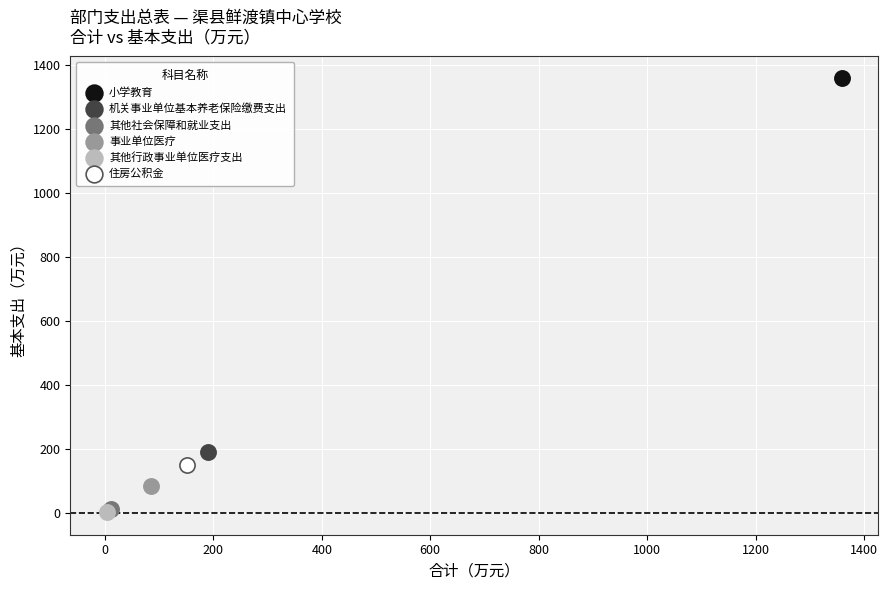

What are all the series names shown in the legend?

小学教育, 机关事业单位基本养老保险缴费支出, 其他社会保障和就业支出, 事业单位医疗, 其他行政事业单位医疗支出, 住房公积金